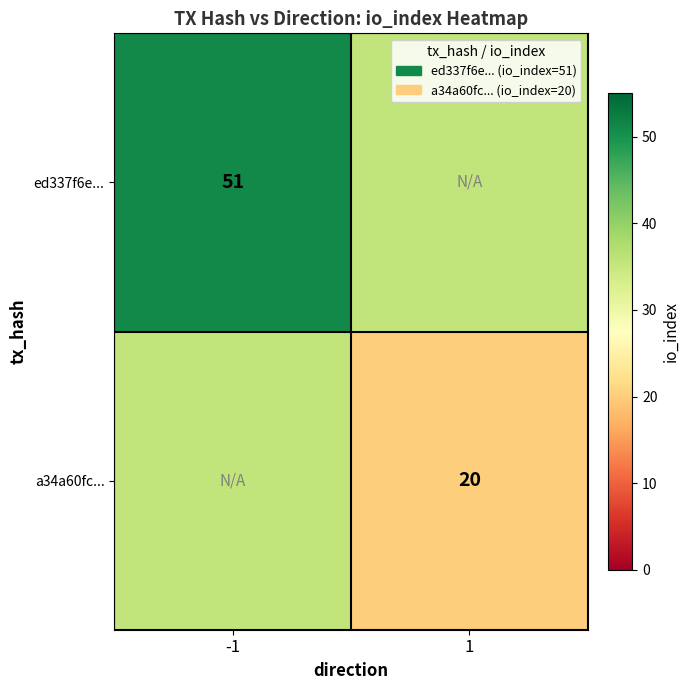

Is the value of ed337f6e... at -1 greater than the value of a34a60fc... at 1?

Yes